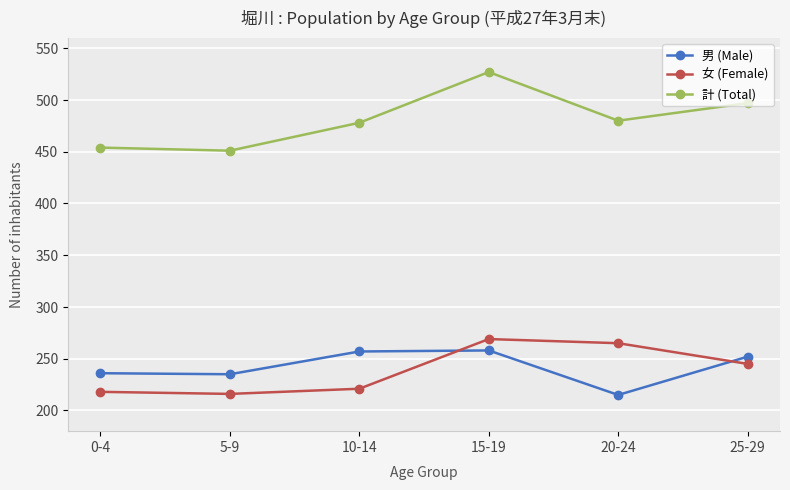

True or false: 男 (Male) and 計 (Total) intersect in this chart.

False